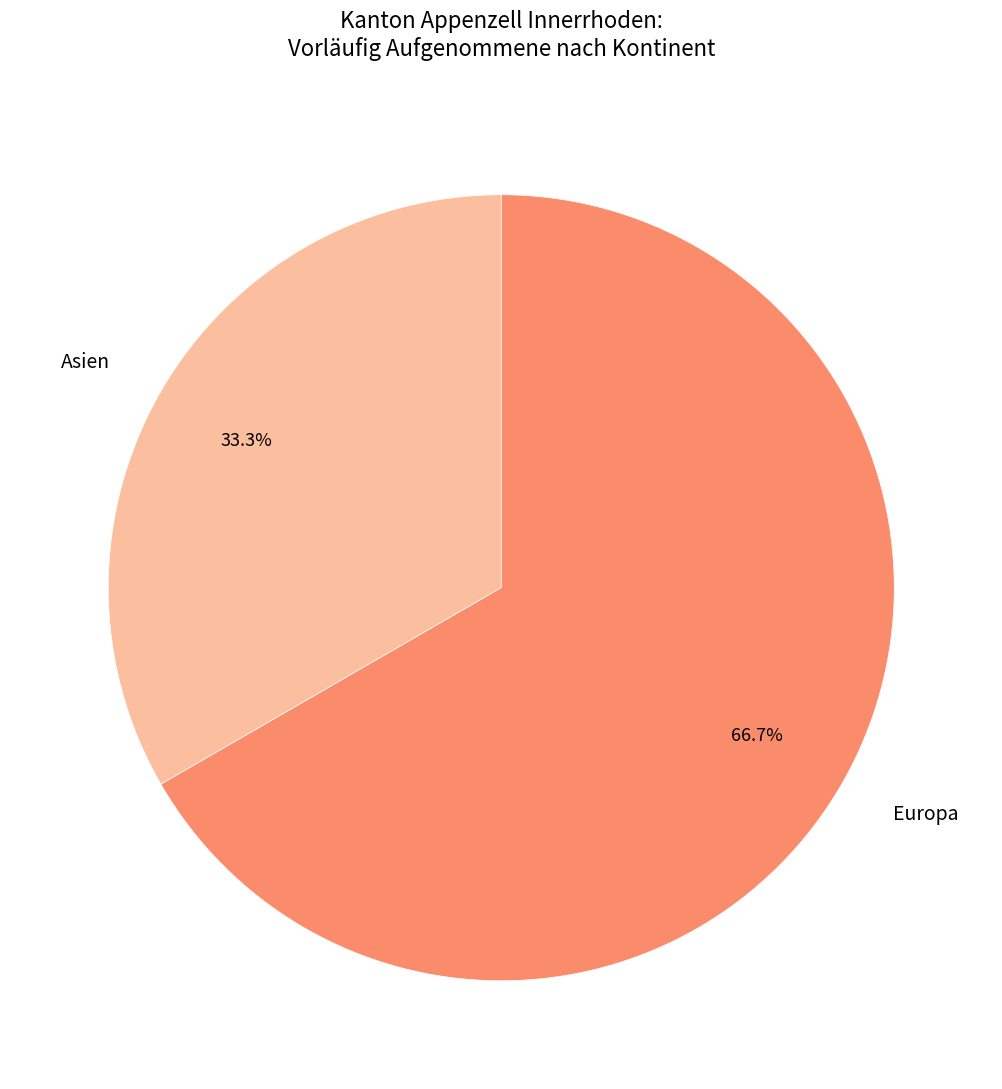

To the nearest percent, what is the difference between the largest and smallest slice percentages?

33%